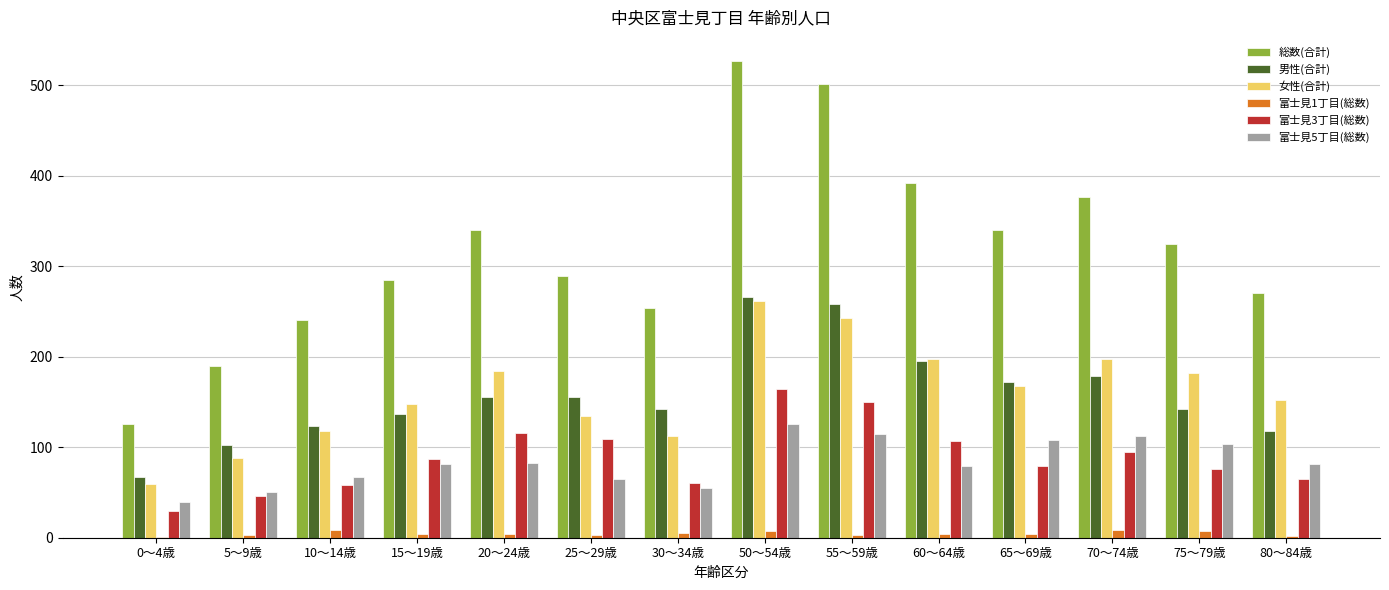

Is it true that 富士見3丁目(総数) equals 164 at 20～24歳?

False